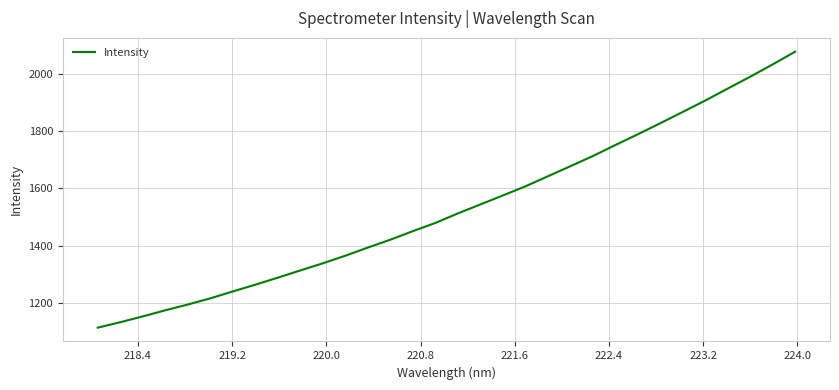

What is the difference between the second highest and second lowest values?

897.6